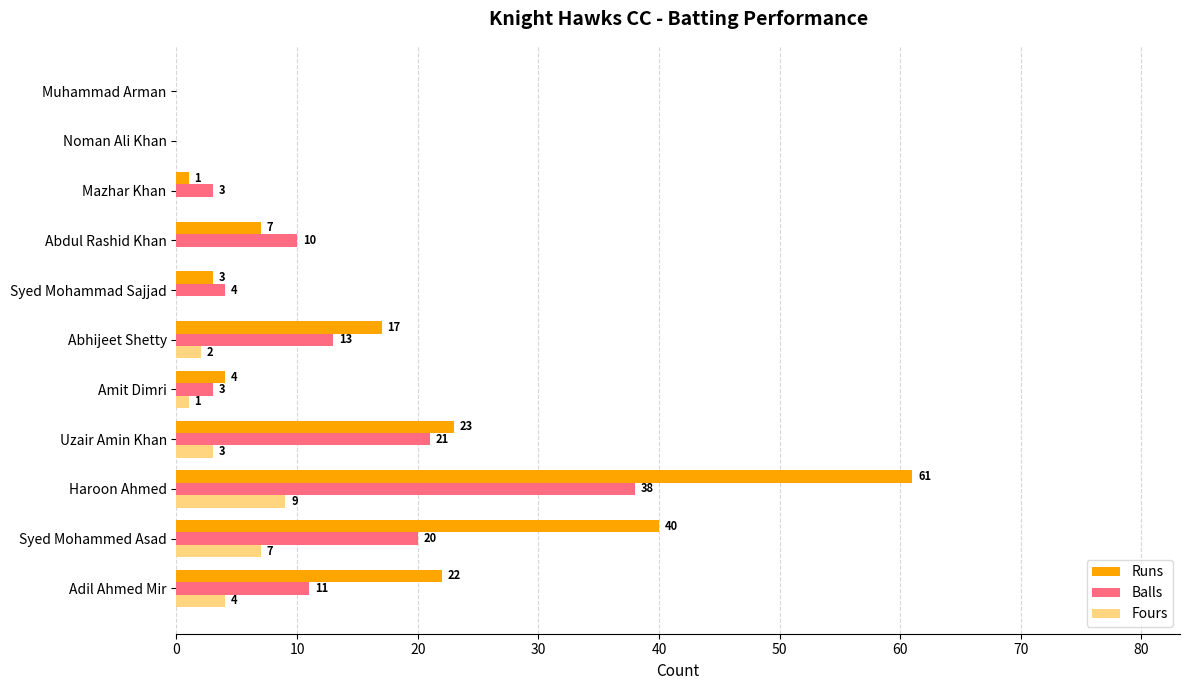

Which category has the highest value across all series?

Haroon Ahmed